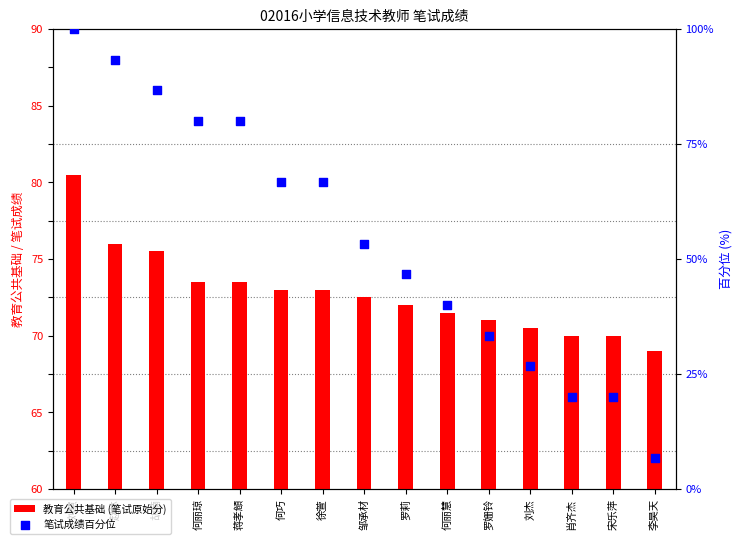

What are all the series names shown in the legend?

教育公共基础 (笔试原始分), 笔试成绩百分位